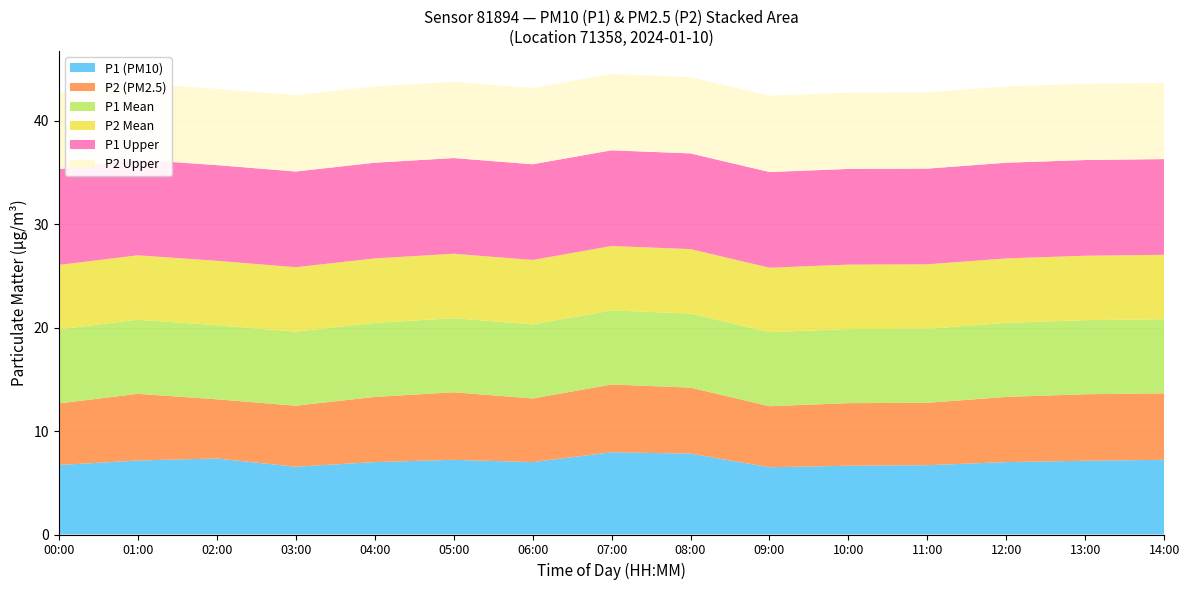

Reading right to left, list all the values displayed in this chart.

P1 (PM10): 14:00=7.2	13:00=7.1	12:00=7.0	11:00=6.7	10:00=6.7	09:00=6.5	08:00=7.8	07:00=8.0	06:00=7.0	05:00=7.2	04:00=7.0	03:00=6.5	02:00=7.3	01:00=7.2	00:00=6.7
P2 (PM2.5): 14:00=6.4	13:00=6.4	12:00=6.3	11:00=6.0	10:00=6.0	09:00=5.9	08:00=6.4	07:00=6.5	06:00=6.2	05:00=6.5	04:00=6.3	03:00=5.9	02:00=5.7	01:00=6.5	00:00=6.0
P1 Mean: 14:00=7.2	13:00=7.2	12:00=7.2	11:00=7.2	10:00=7.2	09:00=7.2	08:00=7.2	07:00=7.2	06:00=7.2	05:00=7.2	04:00=7.2	03:00=7.2	02:00=7.2	01:00=7.2	00:00=7.2
P2 Mean: 14:00=6.2	13:00=6.2	12:00=6.2	11:00=6.2	10:00=6.2	09:00=6.2	08:00=6.2	07:00=6.2	06:00=6.2	05:00=6.2	04:00=6.2	03:00=6.2	02:00=6.2	01:00=6.2	00:00=6.2
P1 Upper: 14:00=9.2	13:00=9.2	12:00=9.2	11:00=9.2	10:00=9.2	09:00=9.2	08:00=9.2	07:00=9.2	06:00=9.2	05:00=9.2	04:00=9.2	03:00=9.2	02:00=9.2	01:00=9.2	00:00=9.2
P2 Upper: 14:00=7.4	13:00=7.4	12:00=7.4	11:00=7.4	10:00=7.4	09:00=7.4	08:00=7.4	07:00=7.4	06:00=7.4	05:00=7.4	04:00=7.4	03:00=7.4	02:00=7.4	01:00=7.4	00:00=7.4